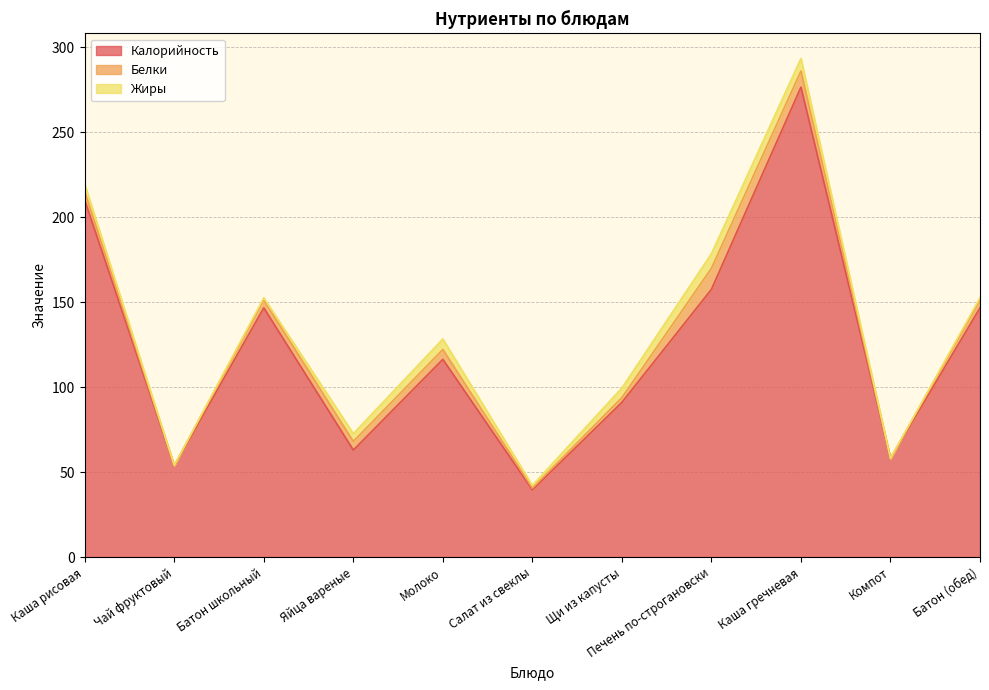

What is the total value across all series at Каша гречневая?

293.5